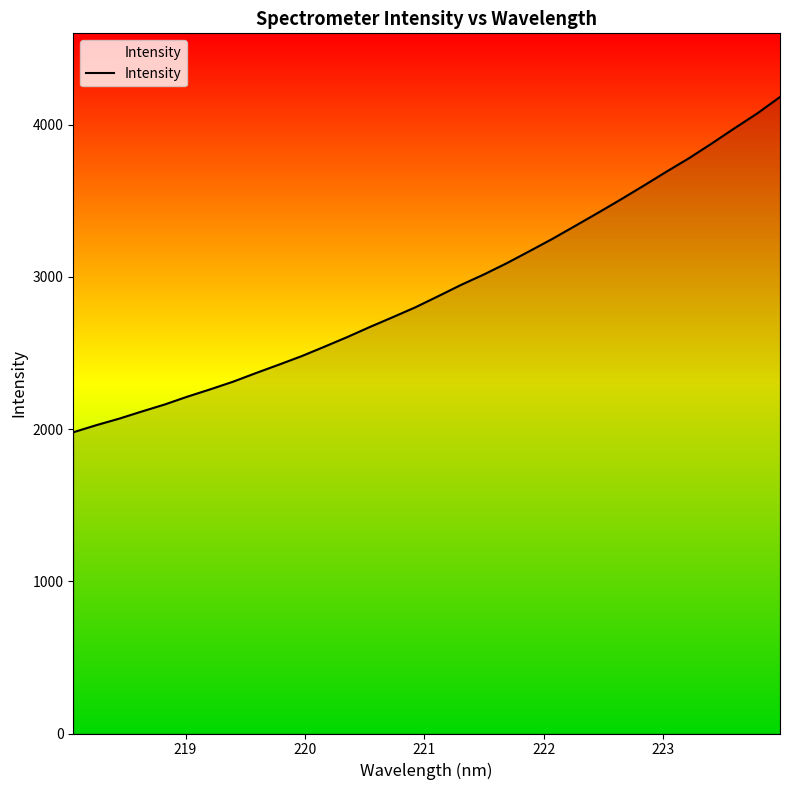

What is the greatest value displayed?

4181.6